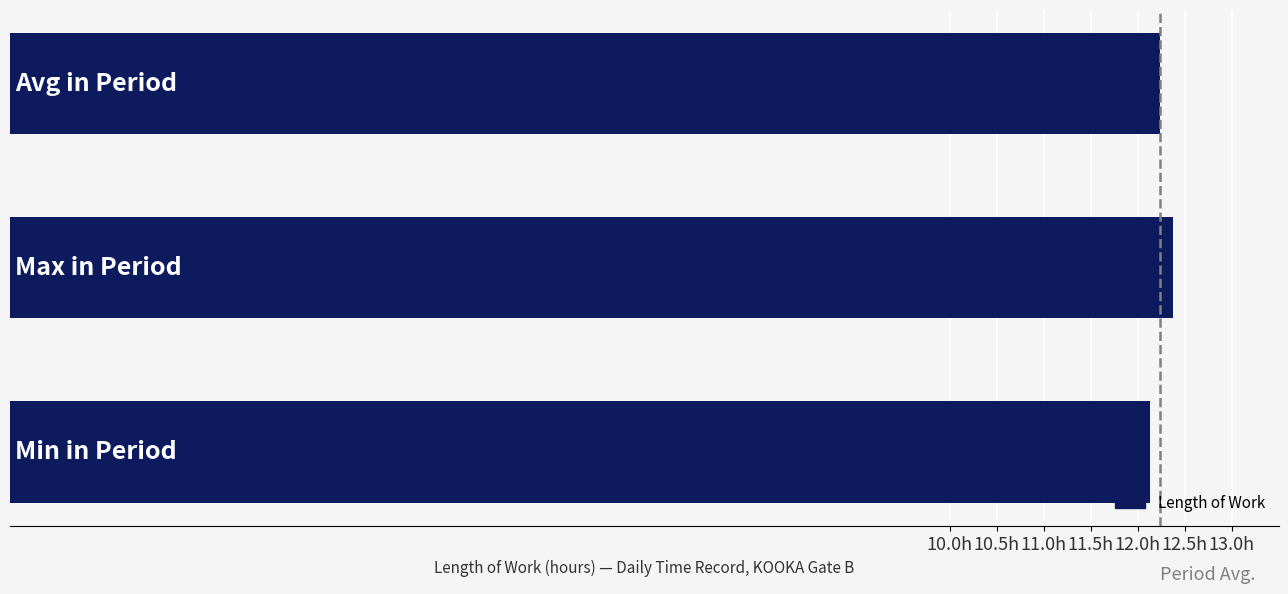

Does the chart contain any negative values?

No